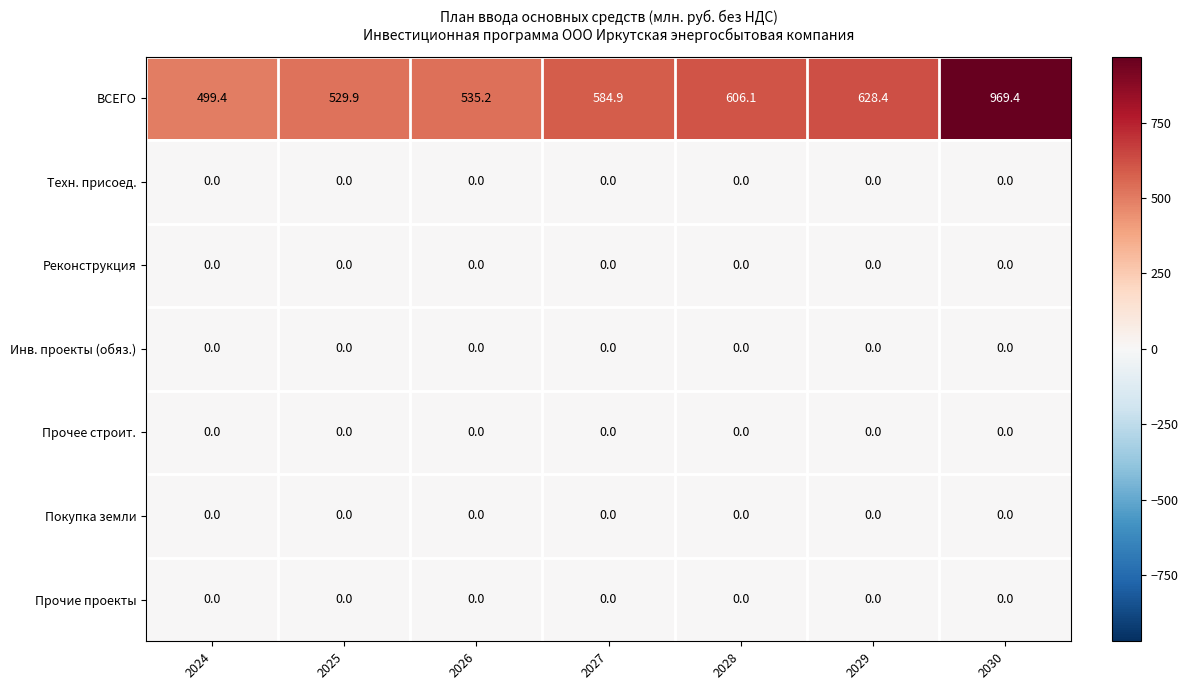

What is the spread (max minus min) of values at 2030?

969.4